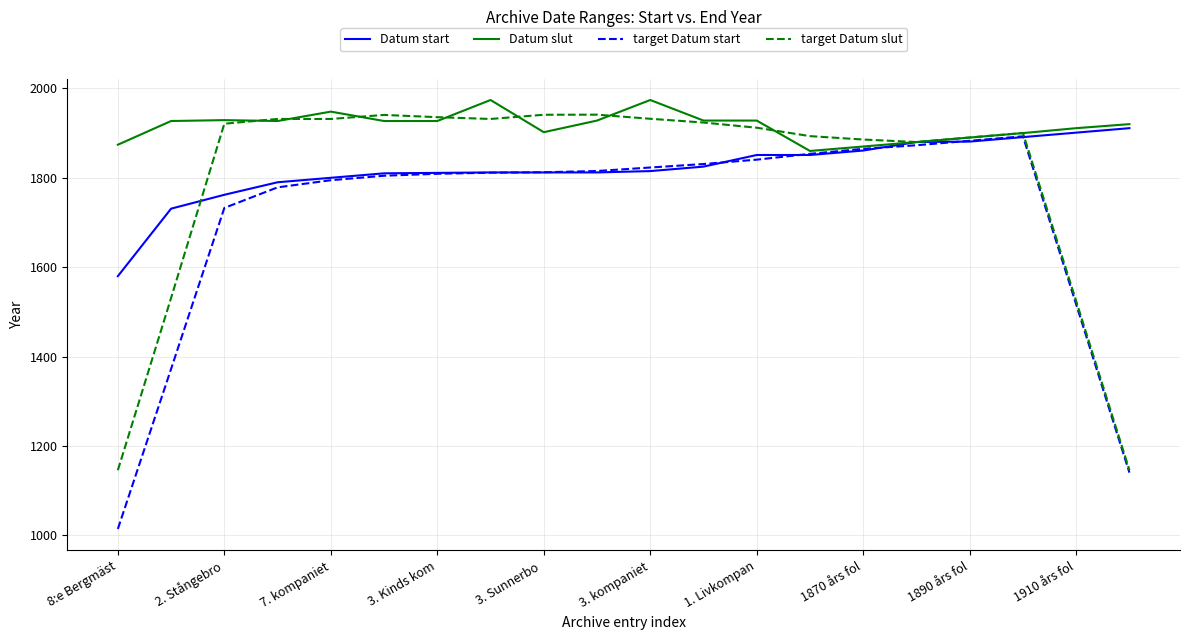

Which series has the widest spread of values?

target Datum start